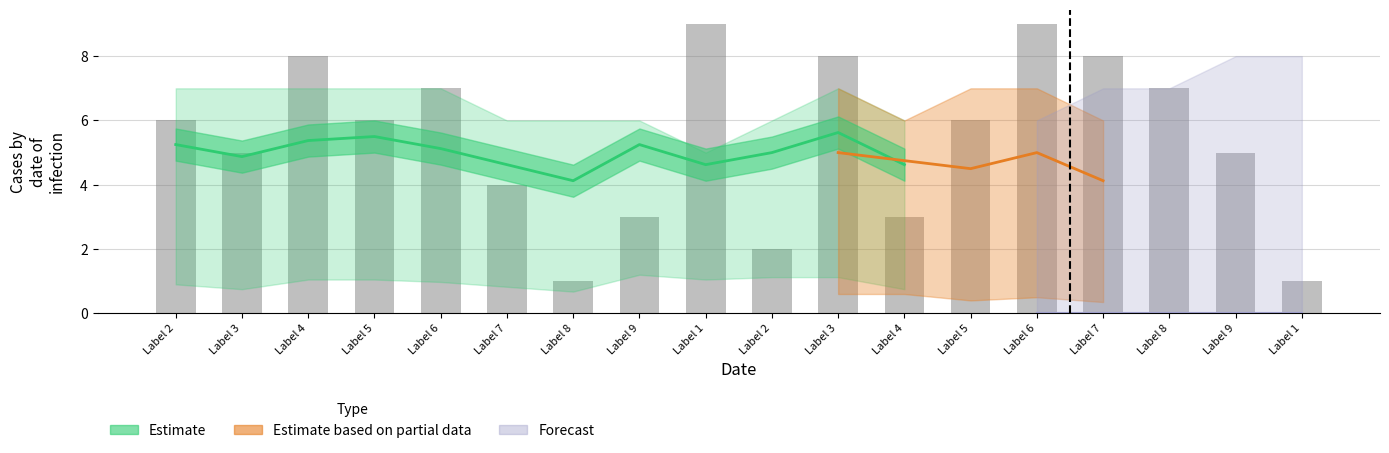

What is the spread (max minus min) of values at 8?

7